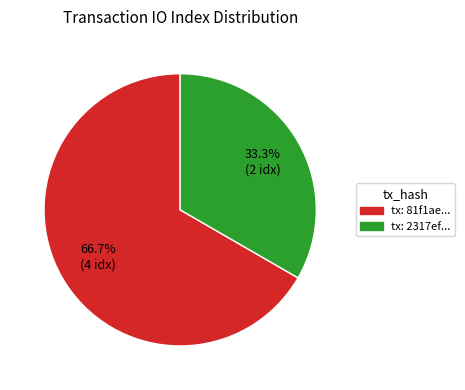

What percentage do tx: 2317ef... and tx: 81f1ae... together represent?

100.0%